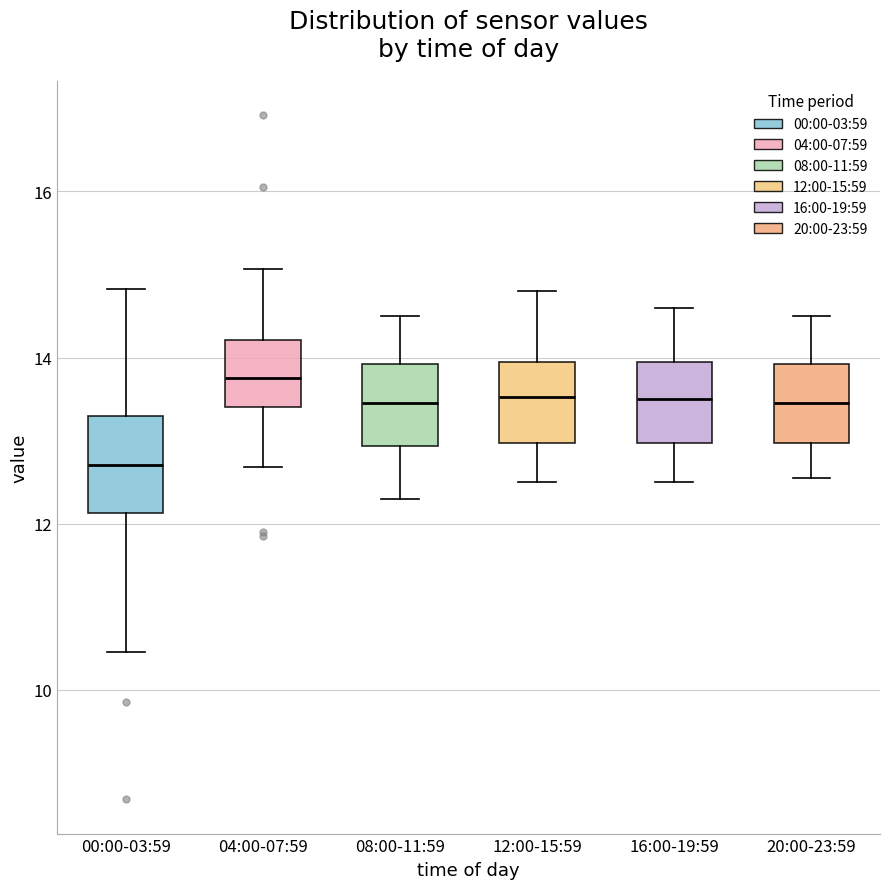

Reading left to right, transcribe this box plot: for each box, give where its median line is, the range the box spans, and where its two whiskers end, as read against the y-axis. The values are not printed on the chart, so give them approximately, as read against the axis.

00:00-03:59: median 12.8, box 12.2 to 13.4, whiskers 10.4 to 14.8
04:00-07:59: median 13.8, box 13.4 to 14.2, whiskers 12.6 to 15.0
08:00-11:59: median 13.4, box 13.0 to 14.0, whiskers 12.4 to 14.6
12:00-15:59: median 13.6, box 13.0 to 14.0, whiskers 12.6 to 14.8
16:00-19:59: median 13.6, box 13.0 to 14.0, whiskers 12.6 to 14.6
20:00-23:59: median 13.4, box 13.0 to 14.0, whiskers 12.6 to 14.6